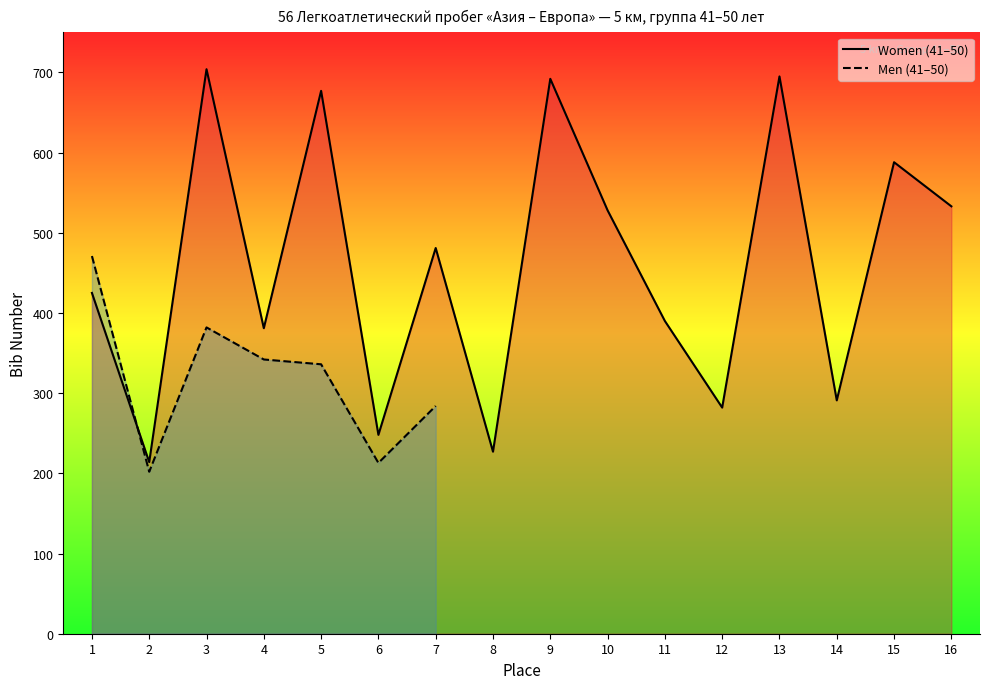

Reading right to left, extract all data points from this chart.

16=533	15=588	14=291	13=695	12=282	11=390	10=528	9=692	8=227	7=481	6=248	5=677	4=381	3=704	2=214	1=425